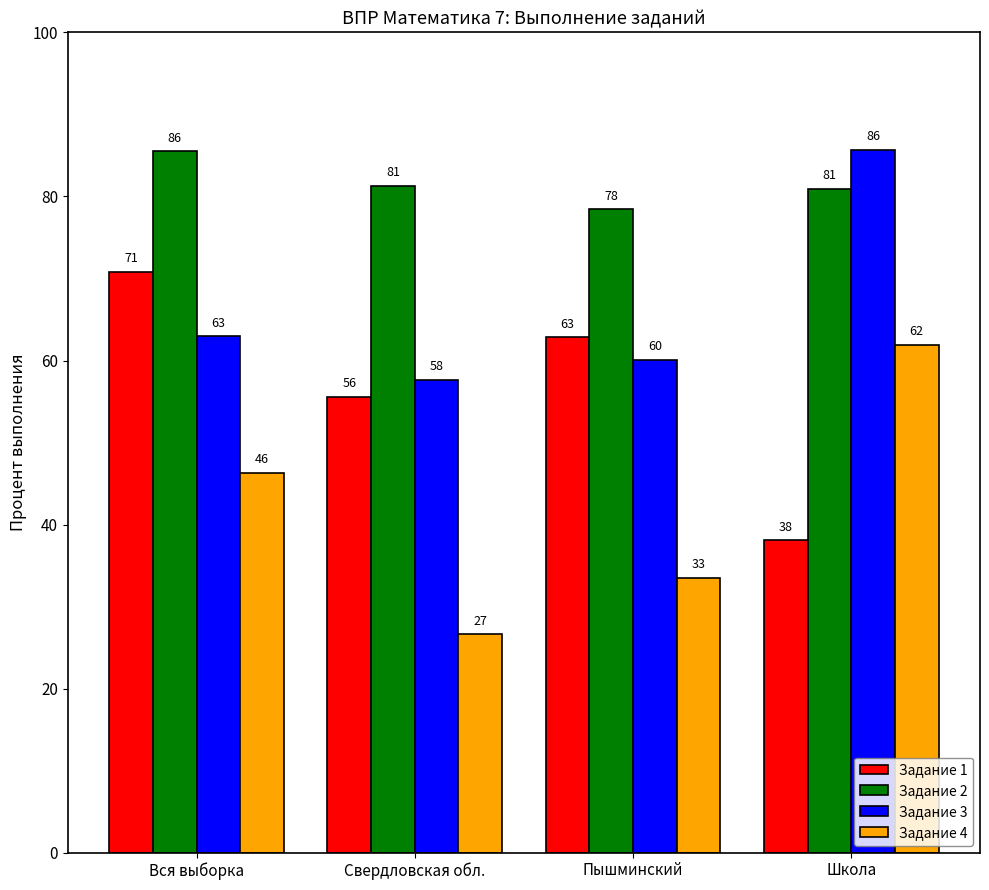

The value of Задание 2 at Свердловская обл. is 81.3. True or false?

True